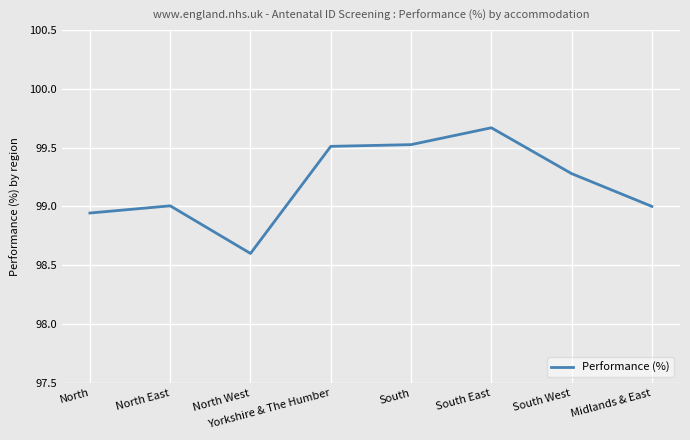

What is the smallest value displayed?

98.6